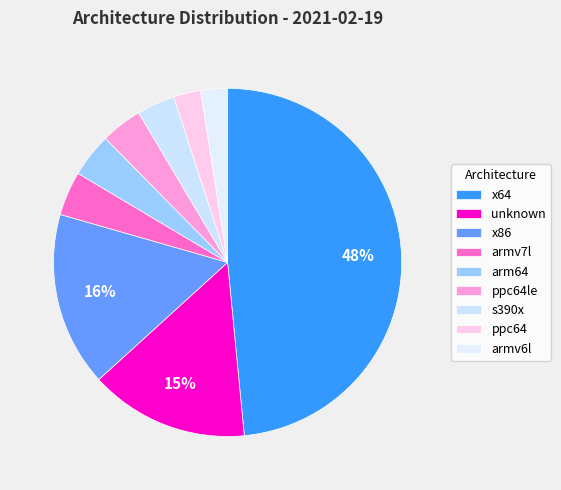

How many segments does this pie chart have?

9